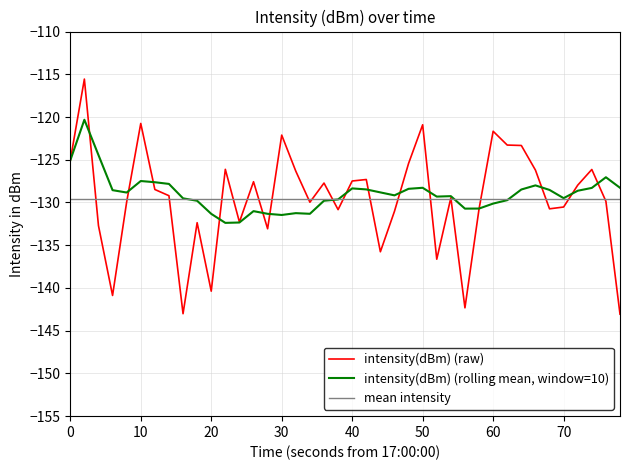

True or false: intensity(dBm) (raw) has a value of -121.7 at 60.

True